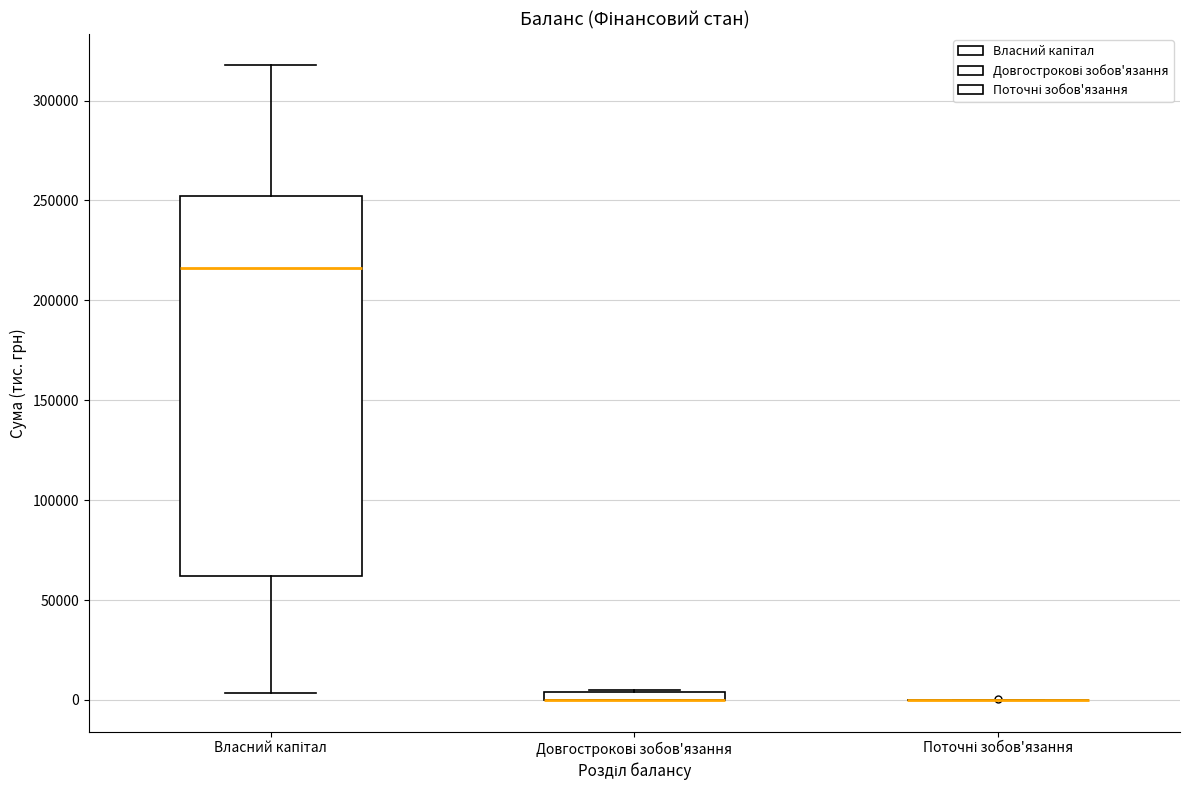

Comparing the boxes themselves (not the whiskers), which one is the tallest?

Власний капітал